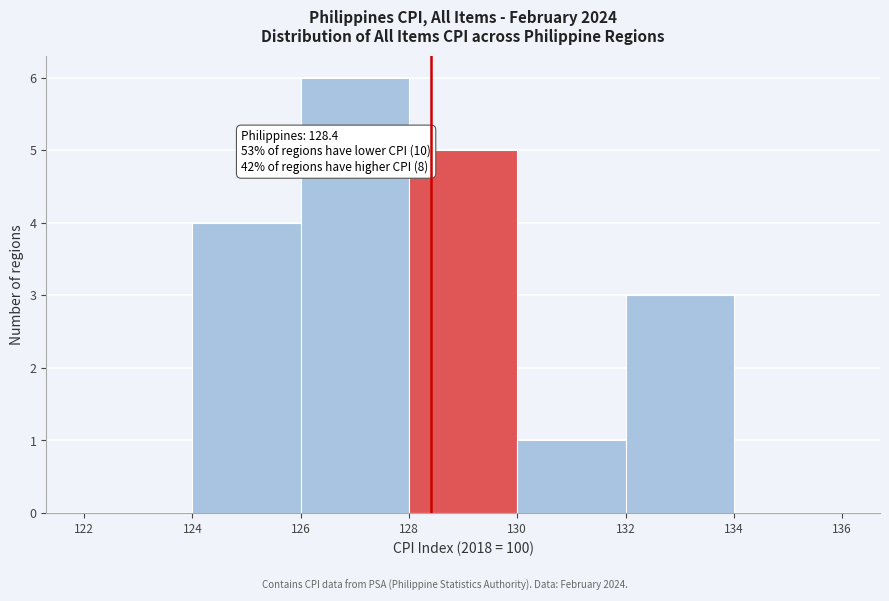

Over which range of the x-axis is the bar tallest?

126 to 128